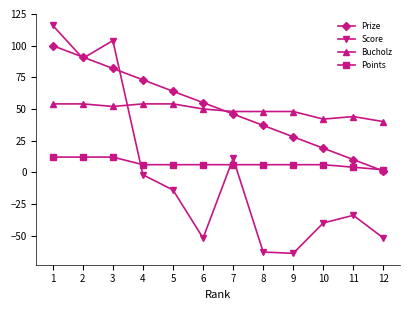

Is it true that Prize equals 37 at 8?

True